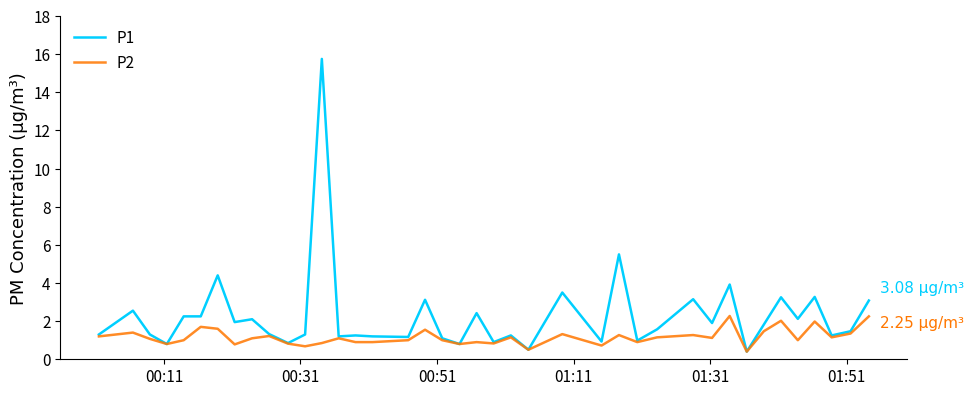

Rank the series by their average value, from lowest to highest.

P2, P1